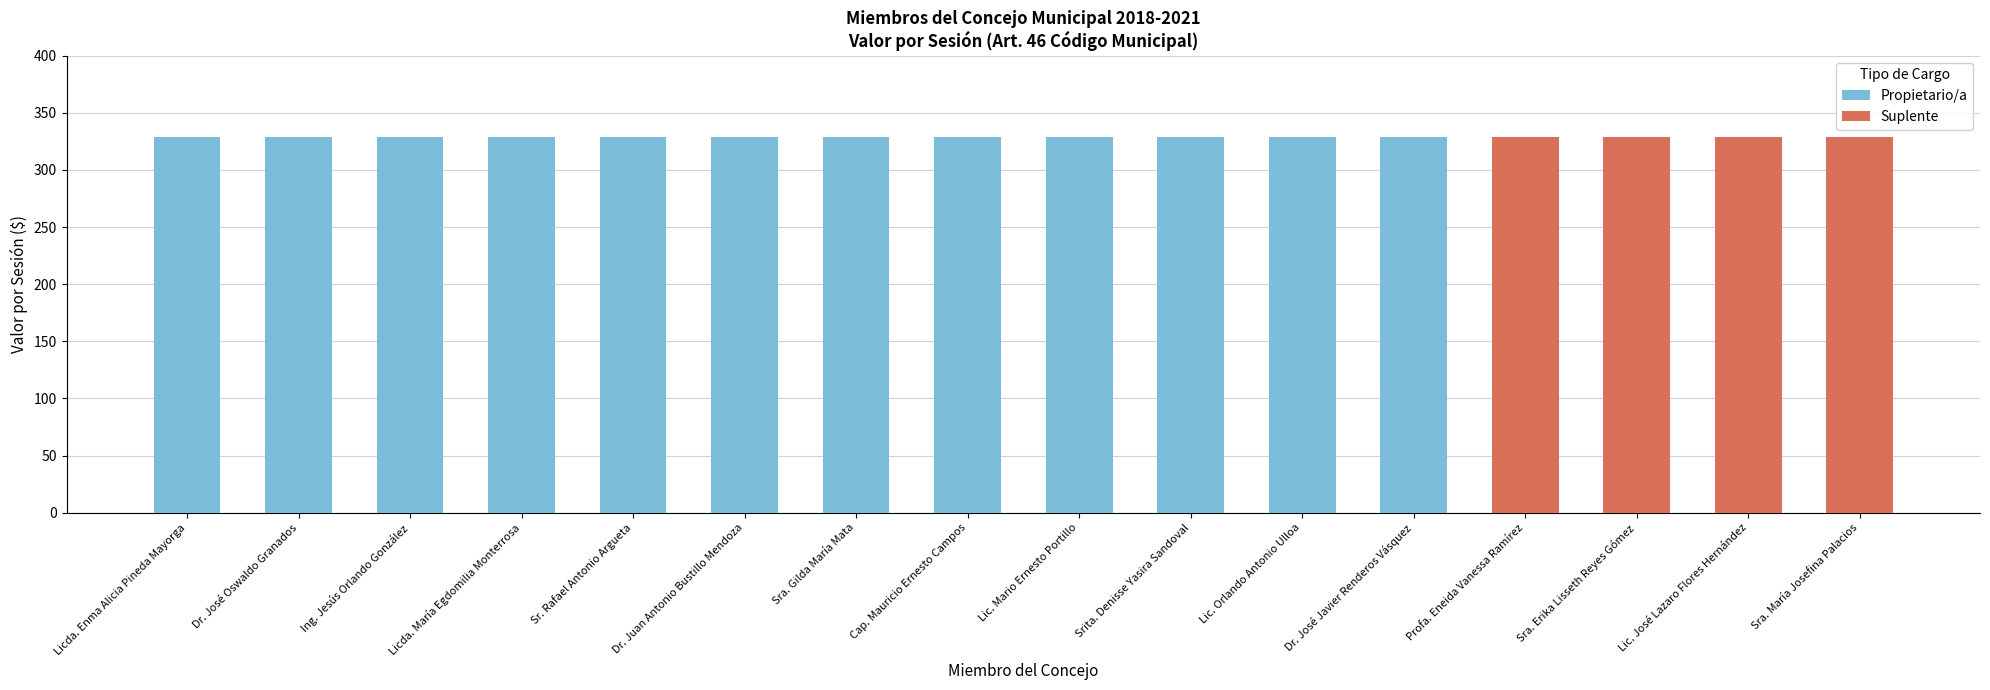

What are all the series names shown in the legend?

Propietario/a, Suplente